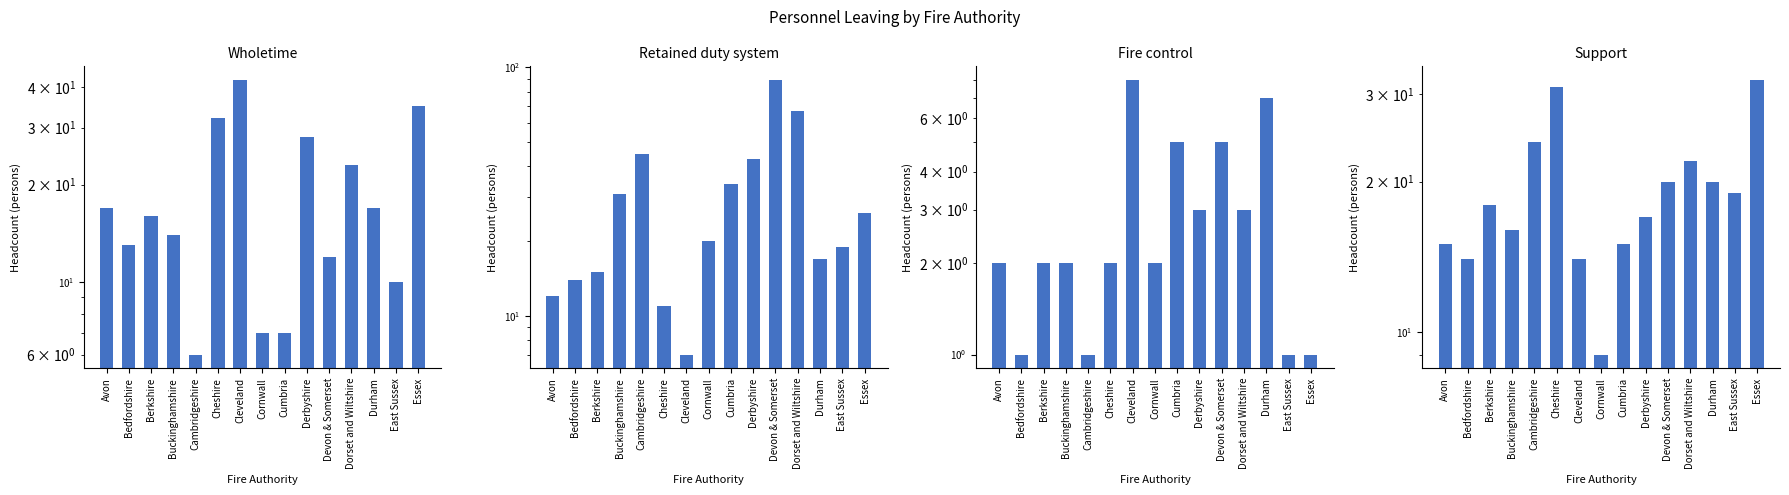

Rank the series at Cambridgeshire from highest to lowest value.

Retained duty system, Support, Wholetime, Fire control